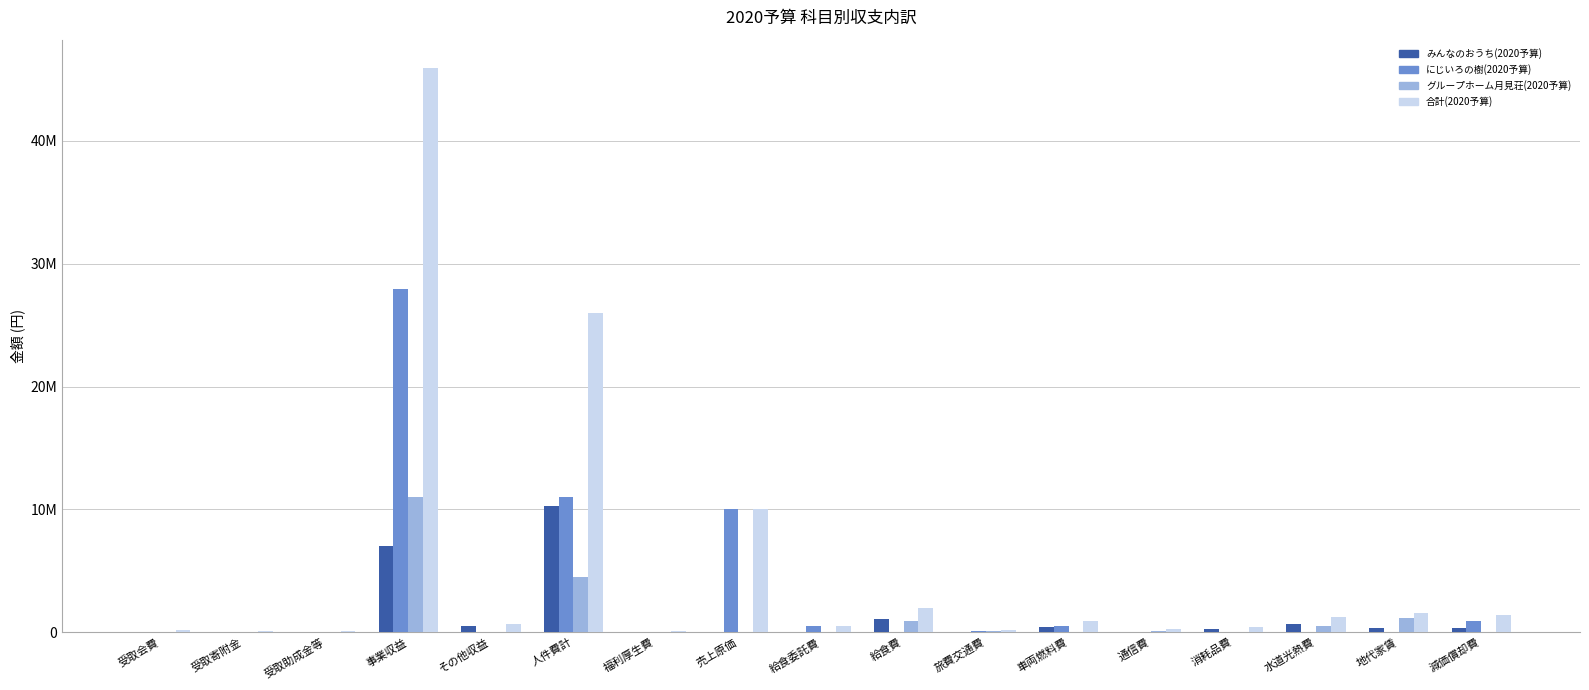

List the labels in order of にじいろの樹(2020予算) value, smallest first.

受取会費, 受取寄附金, その他収益, 給食費, 地代家賃, 通信費, 消耗品費, 受取助成金等, 福利厚生費, 水道光熱費, 旅費交通費, 車両燃料費, 給食委託費, 減価償却費, 売上原価, 人件費計, 事業収益